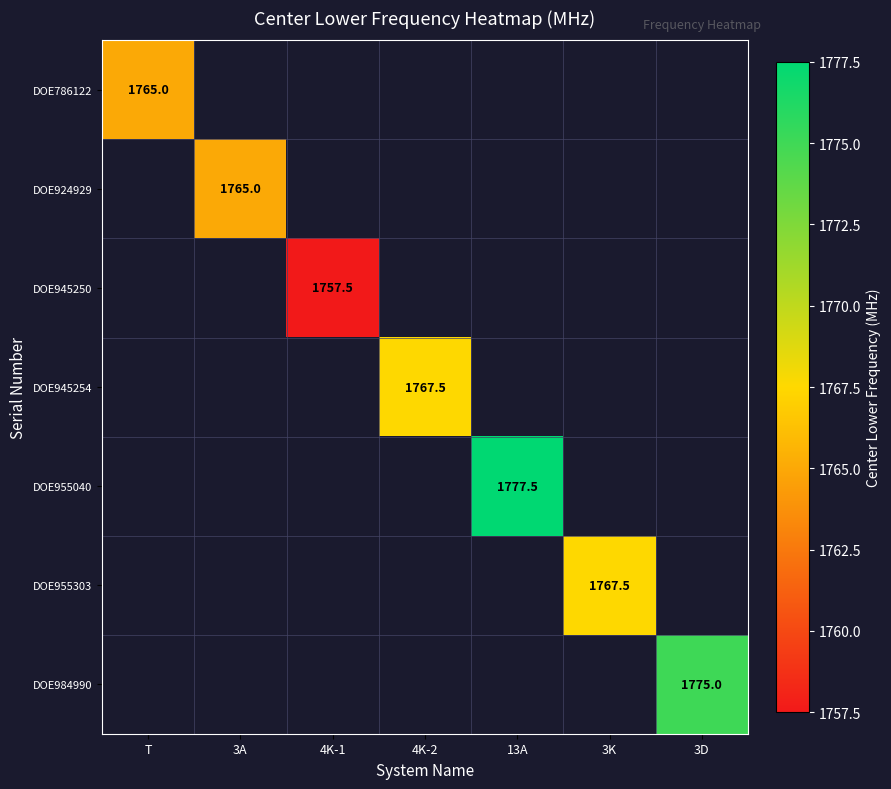

True or false: DOE955040 has a value of 2490.5 at 13A.

False